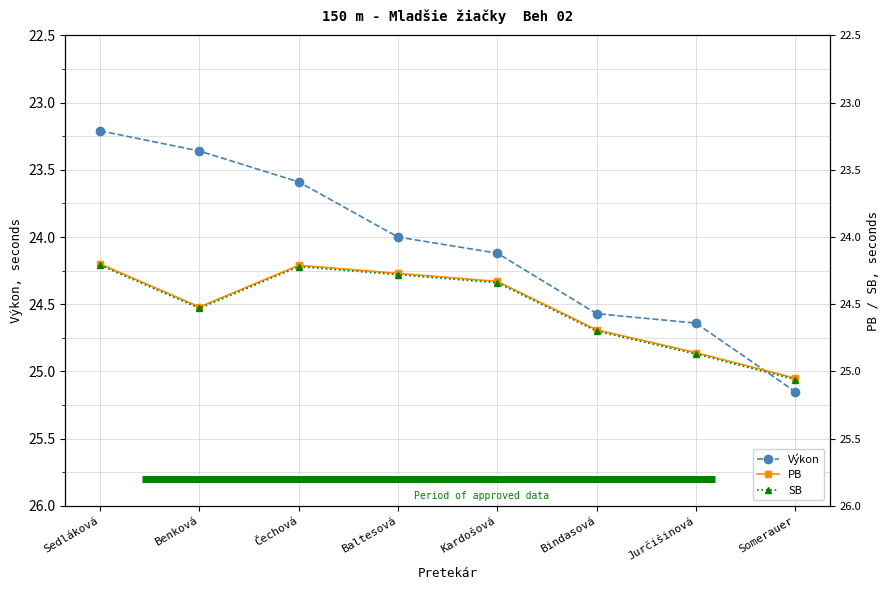

What is the greatest value displayed?

25.1